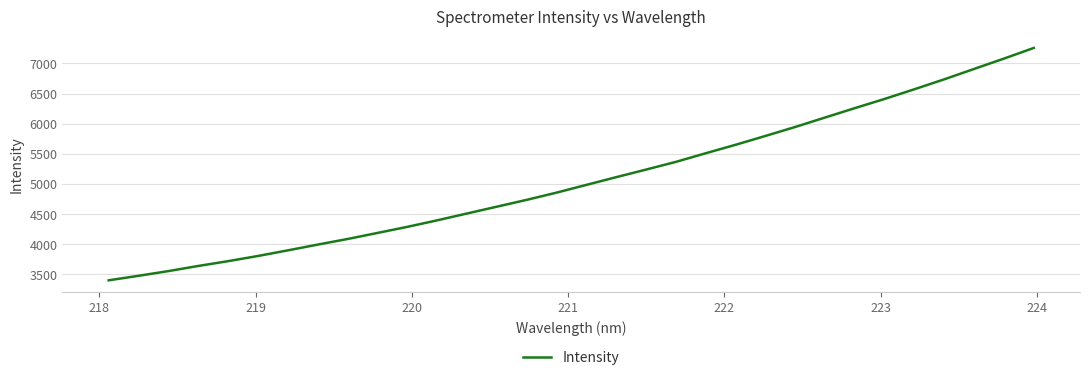

What is the greatest value displayed?

7257.6